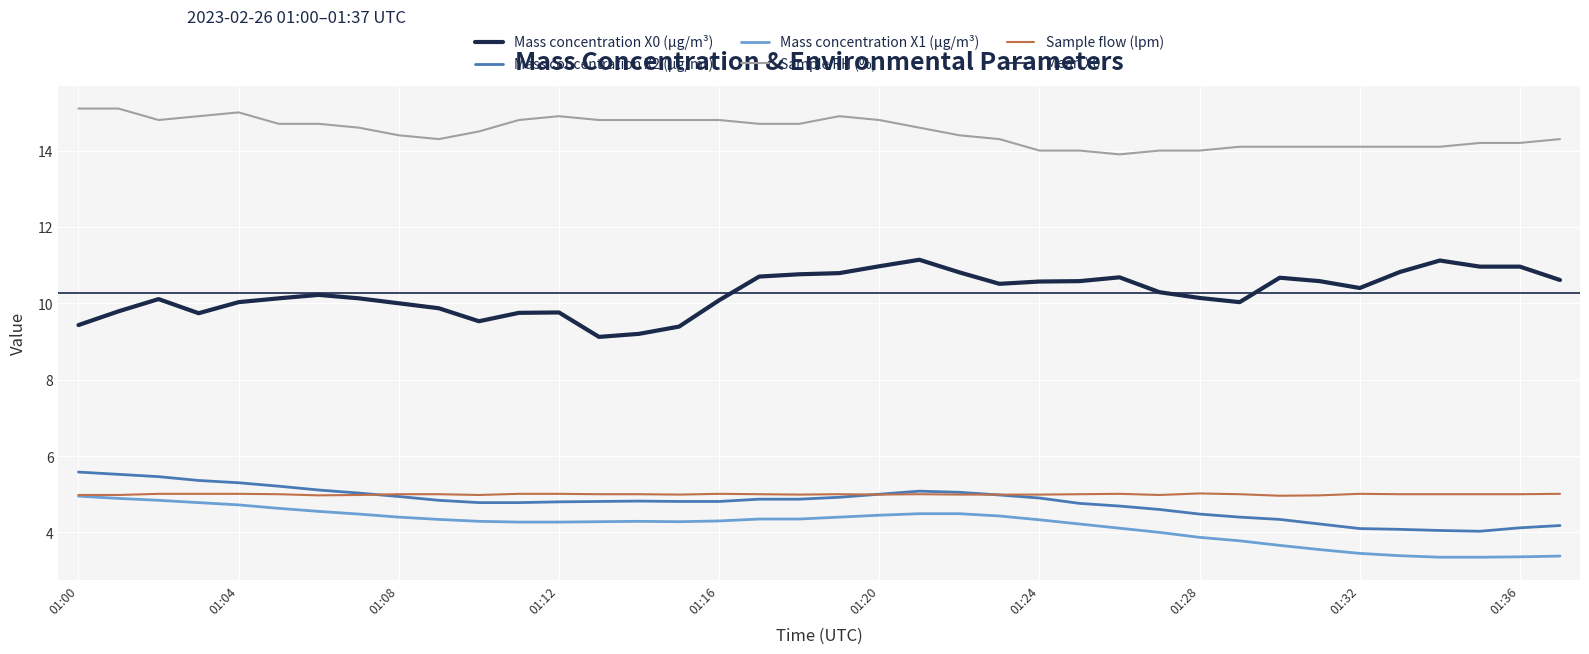

Is the value of Mass concentration X0 (μg/m³) at 01:06 greater than the value of Sample flow (lpm) at 01:35?

Yes